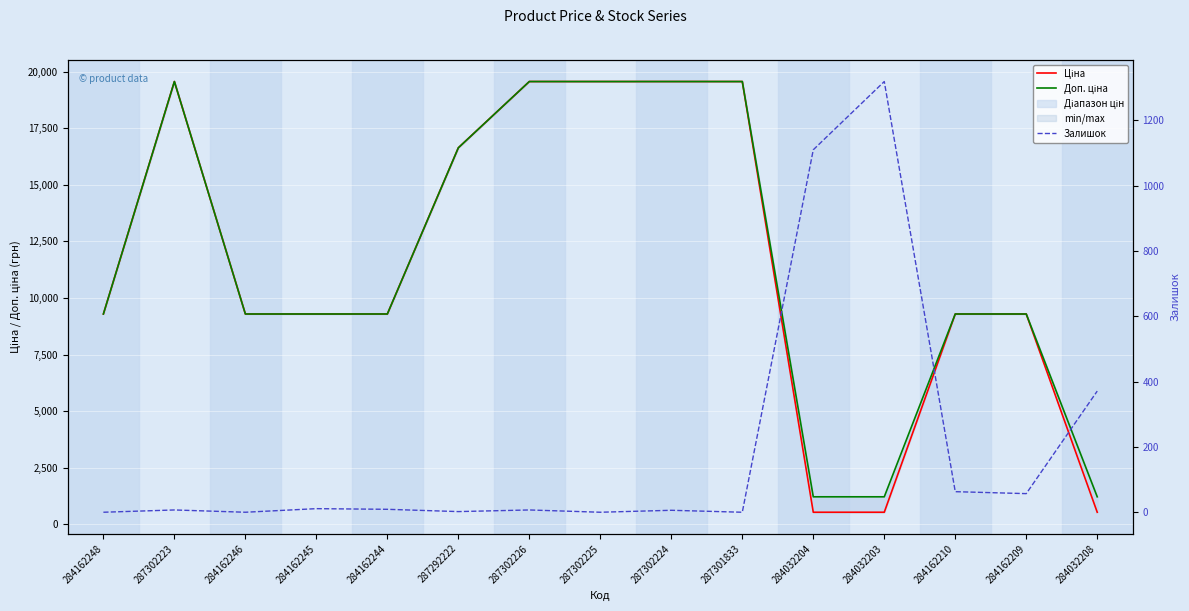

At which category does the chart reach its minimum across all series?

284162248